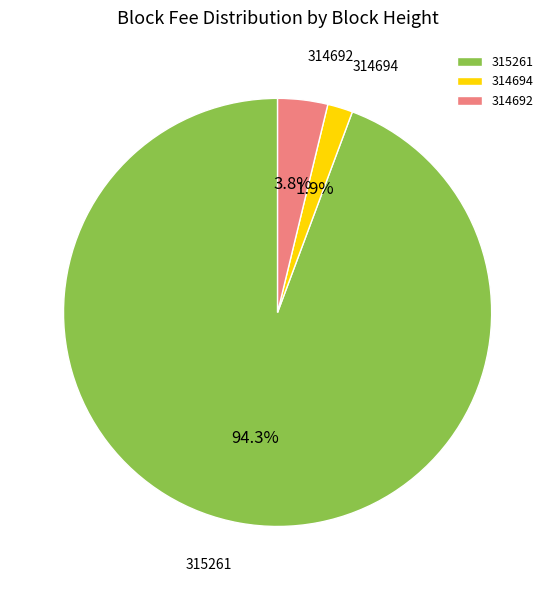

How many slices are in this pie chart?

3